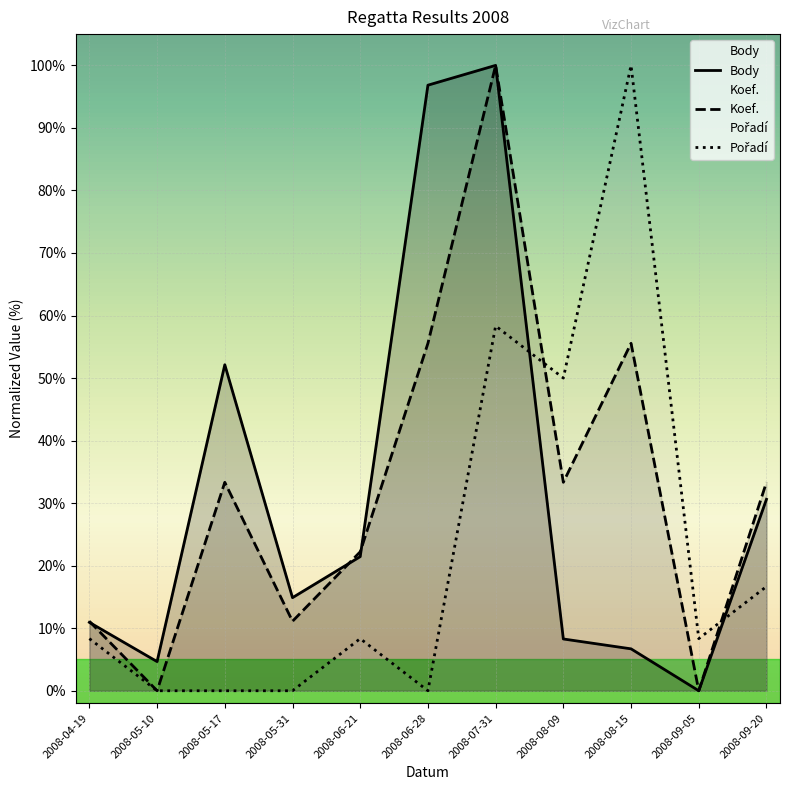

Reading left to right, extract all data points from this chart.

Body: 0.1	0.0	0.5	0.1	0.2	1.0	1.0	0.1	0.1	0.0	0.3
Koef.: 0.1	0.0	0.3	0.1	0.2	0.6	1.0	0.3	0.6	0.0	0.3
Pořadí: 0.1	0.0	0.0	0.0	0.1	0.0	0.6	0.5	1.0	0.1	0.2